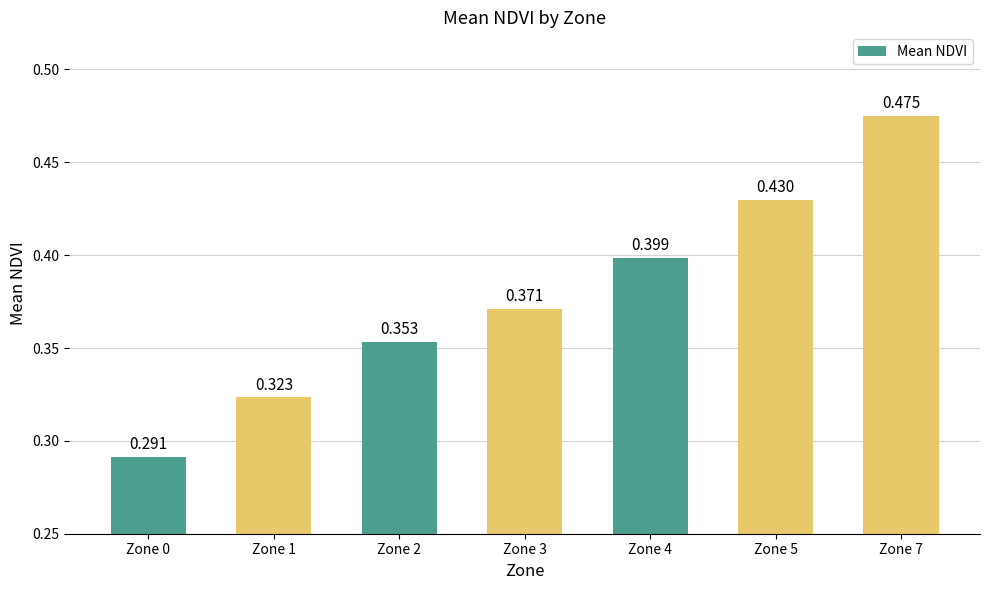

What is the sum of the values at Zone 4 and Zone 3?

0.8